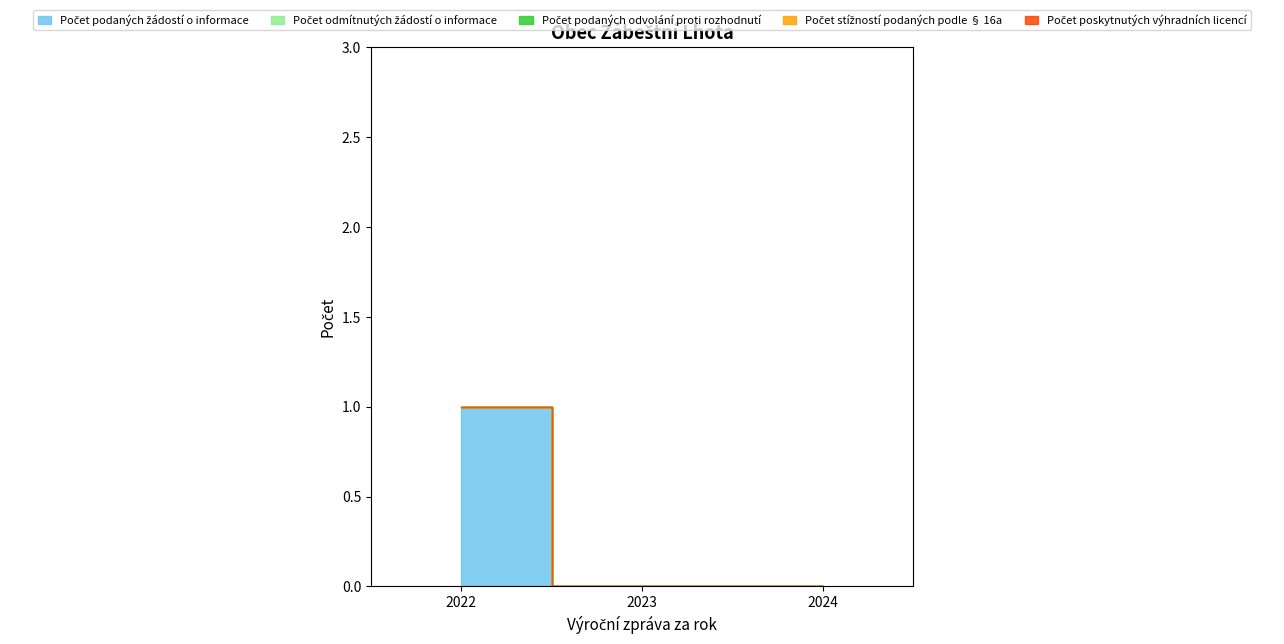

Which series has the largest total across all categories?

Počet podaných žádostí o informace